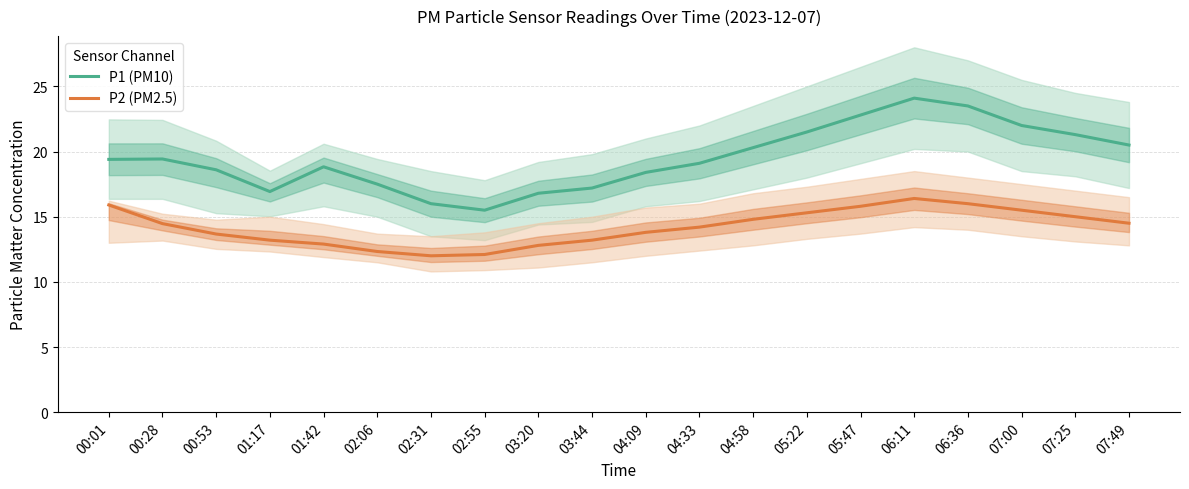

What is the approximate value of P2 (PM2.5) at 07:49?

14.5